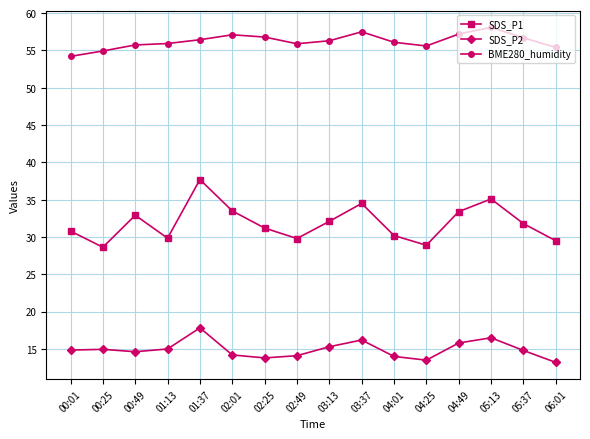

True or false: BME280_humidity has more than 0 interior local peaks.

True